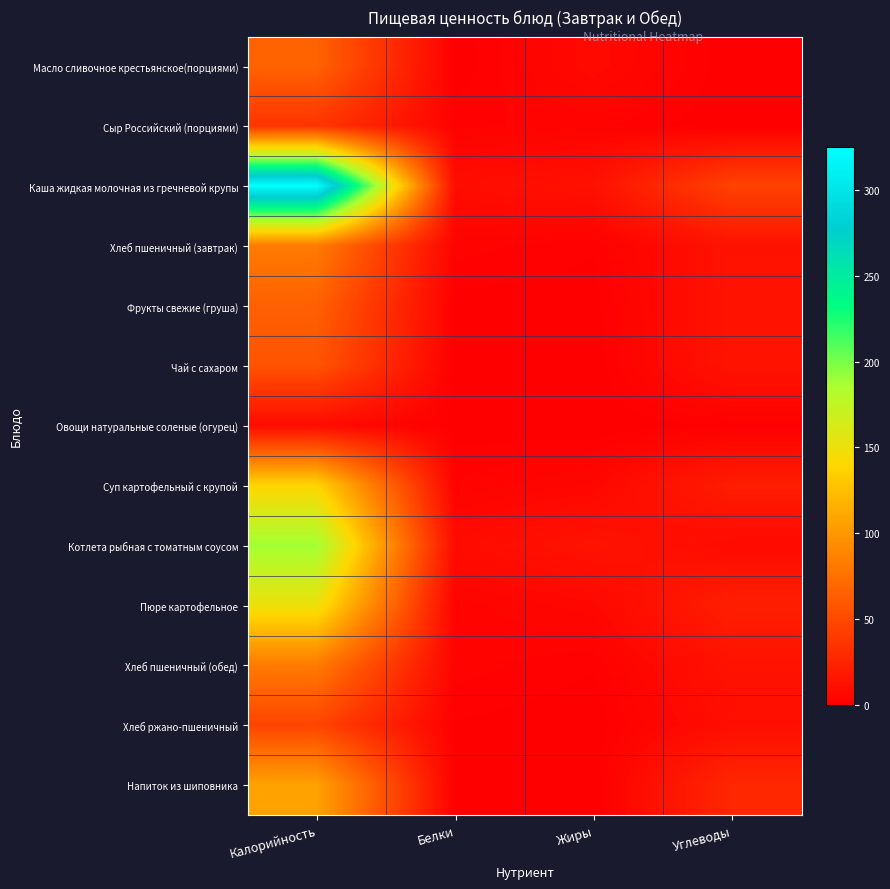

What is the maximum value shown in the chart?

325.0